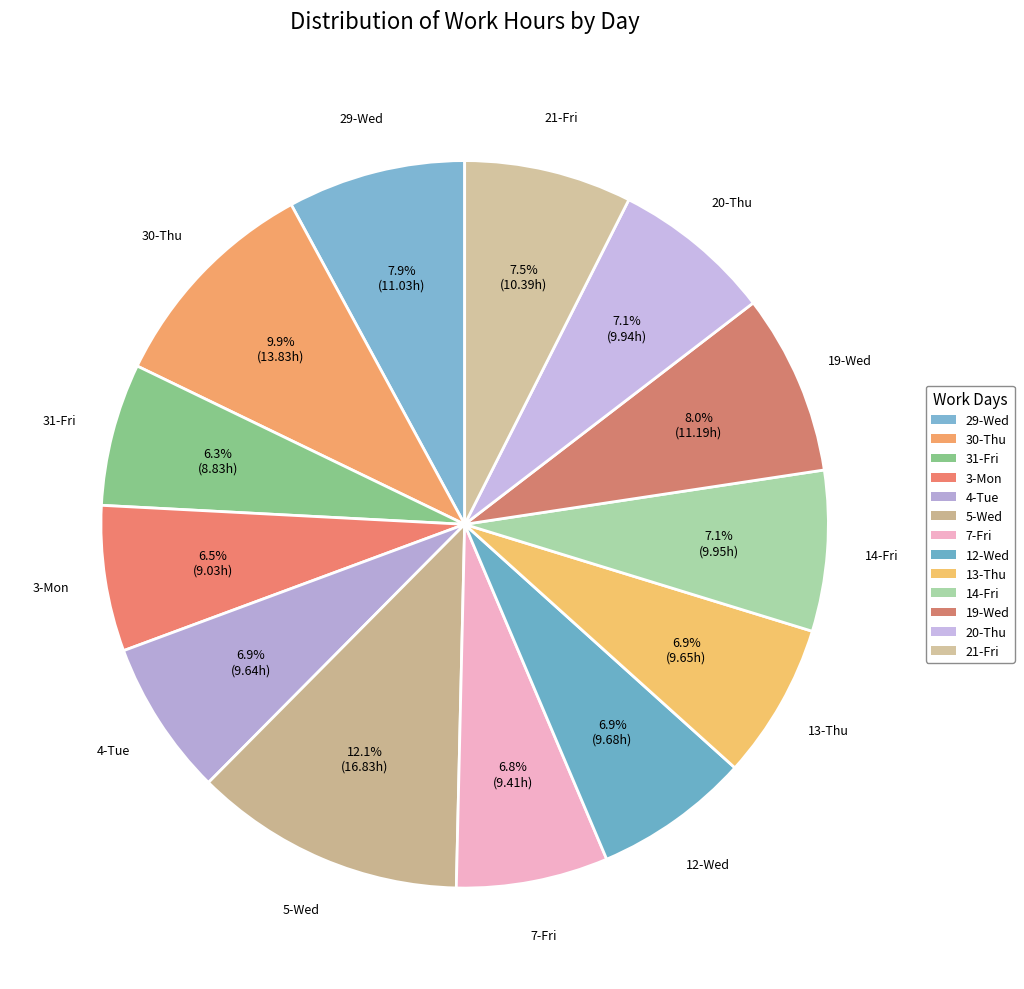

How many segments does this pie chart have?

13